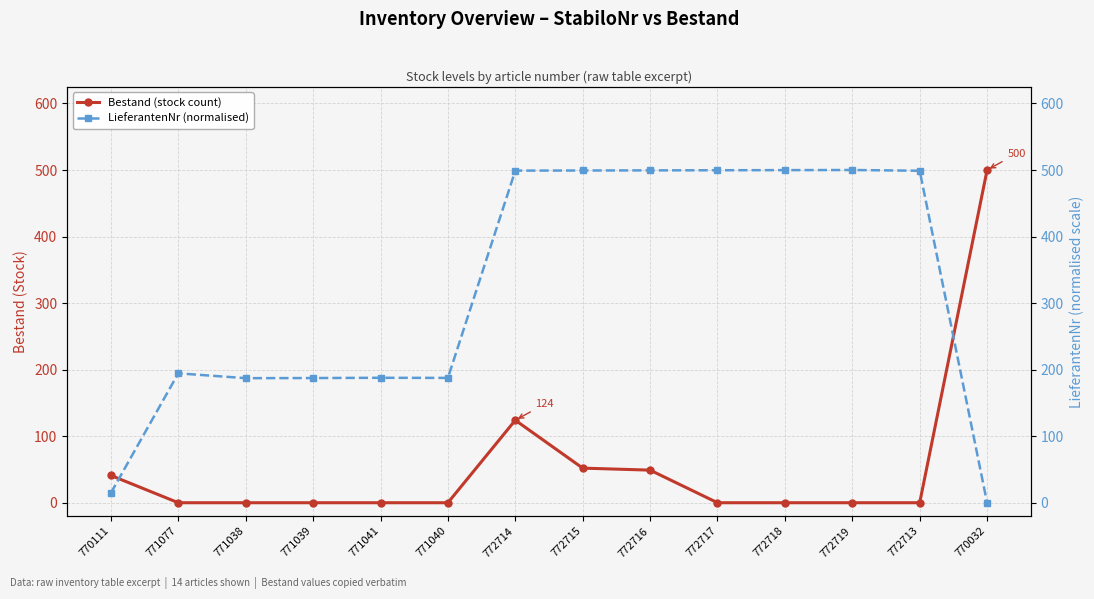

What is the value of the LieferantenNr (normalised) point at the 8th from the left?

499.3